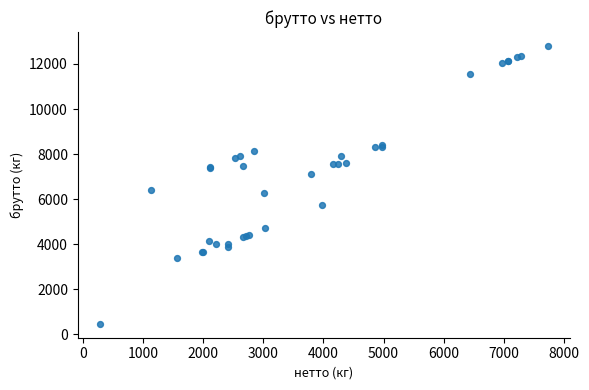

What Y value in the scatter plot is closest to 6632?

6420